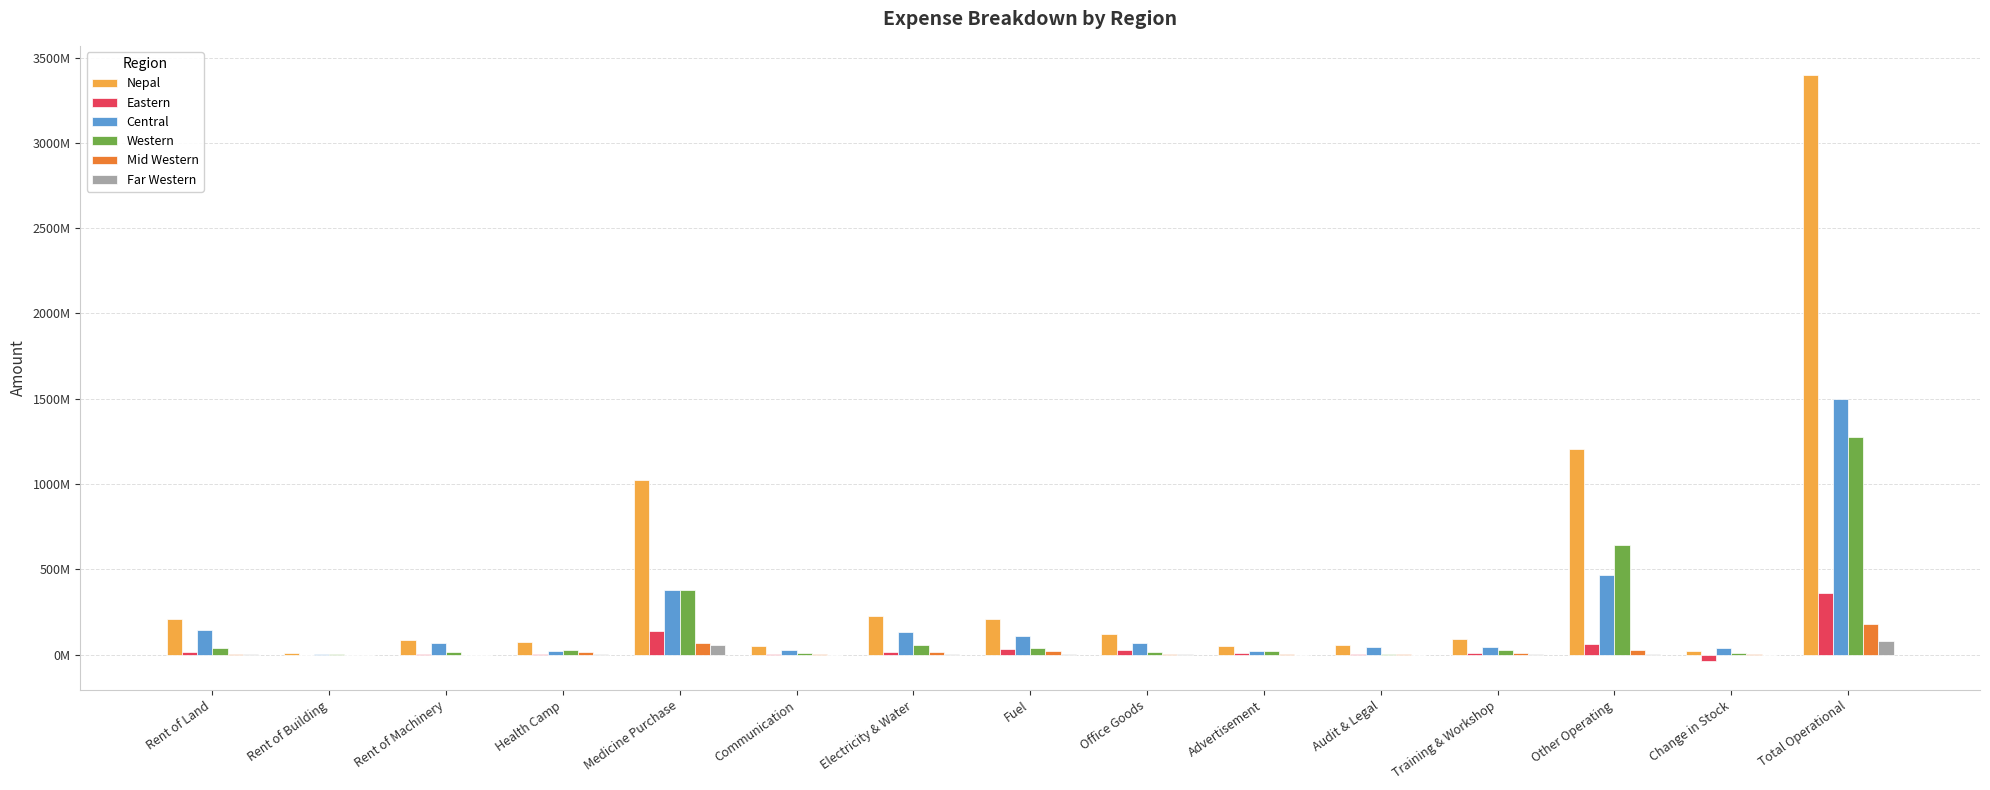

At which category is the sum across all series the highest?

Total Operational